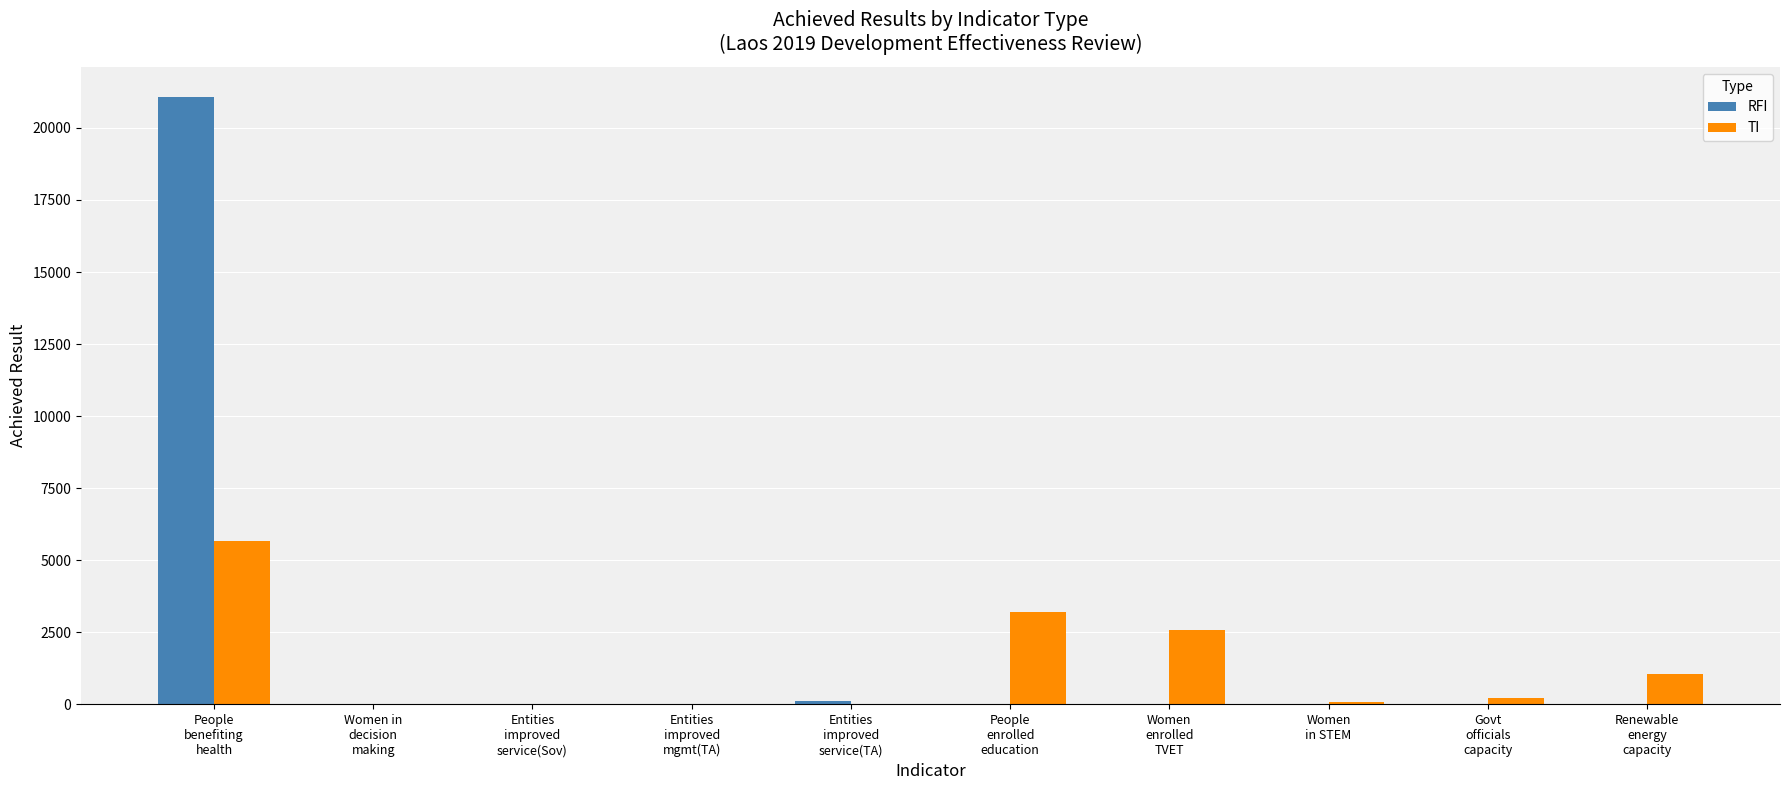

What is the maximum value shown in the chart?

21058.0